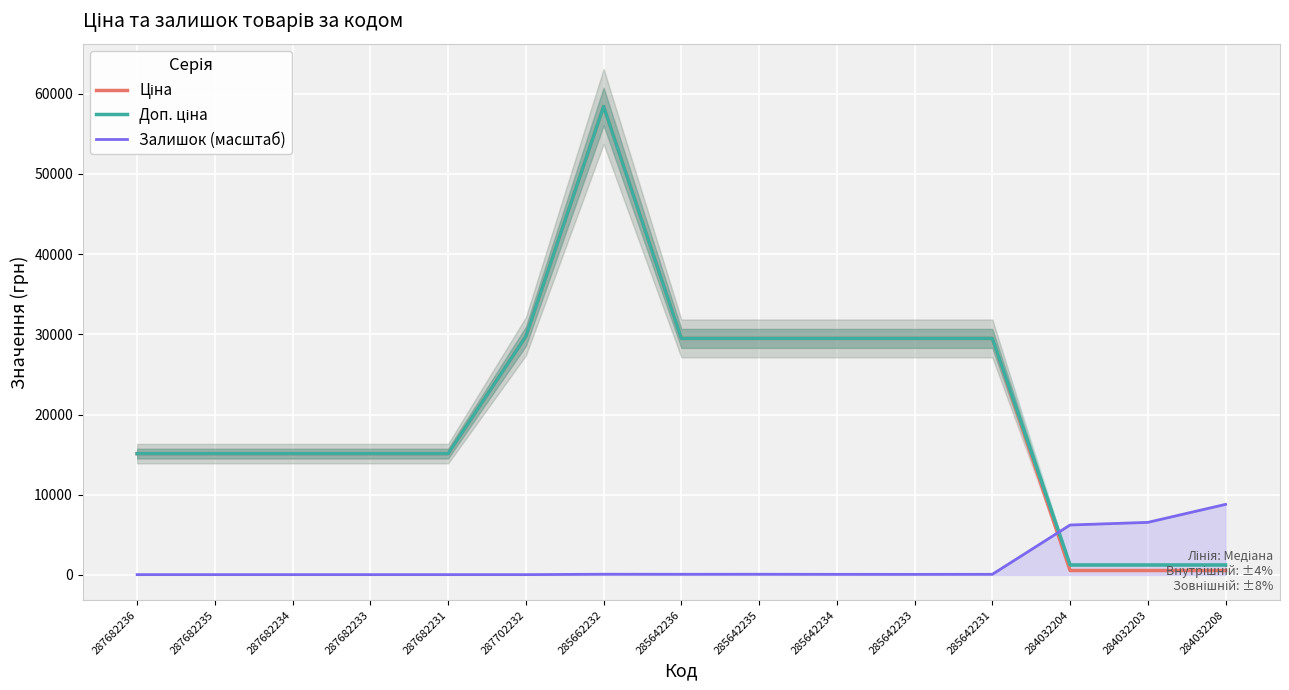

Reading right to left, list all the values displayed in this chart.

Ціна: 539.0	539.0	539.0	29491.5	29491.5	29491.5	29491.5	29491.5	58426.5	29747.2	15120.0	15120.0	15120.0	15120.0	15120.0
Доп. ціна: 1235.4	1235.4	1235.4	29491.5	29491.5	29491.5	29491.5	29491.5	58426.5	29747.2	15120.0	15120.0	15120.0	15120.0	15120.0
Залишок (масштаб): 8790.9	6546.1	6217.6	67.1	59.8	63.5	74.4	70.8	78.1	27.0	27.0	27.0	27.0	27.0	27.0